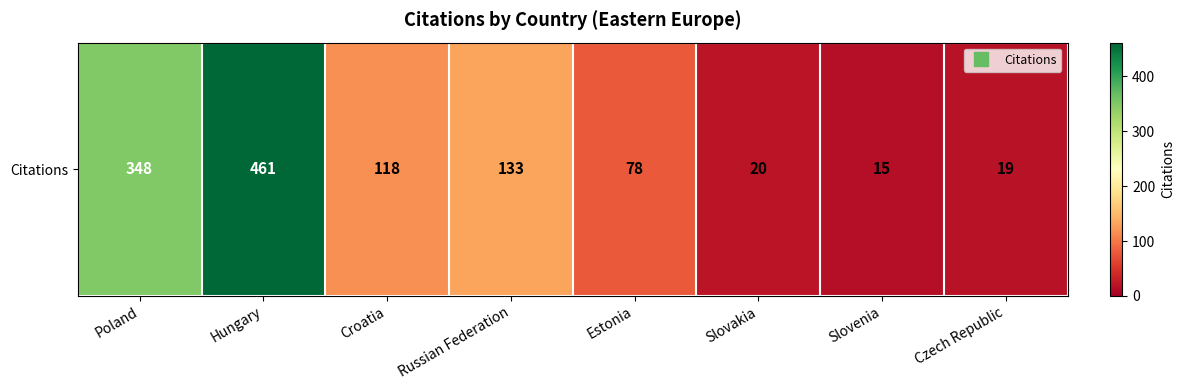

Which label corresponds to the largest value in the chart?

Hungary